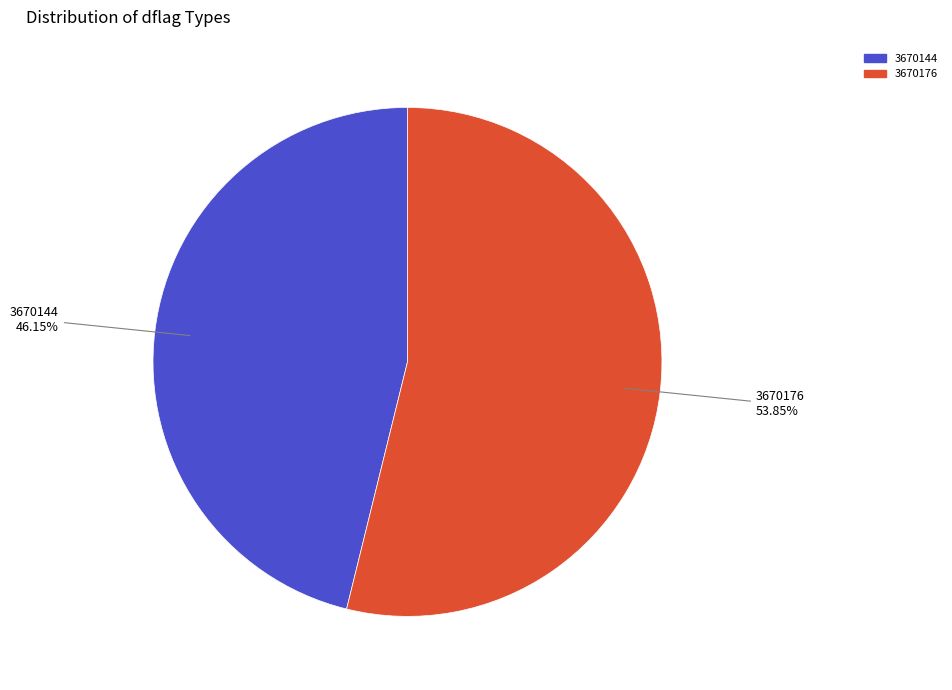

How many slices are in this pie chart?

2